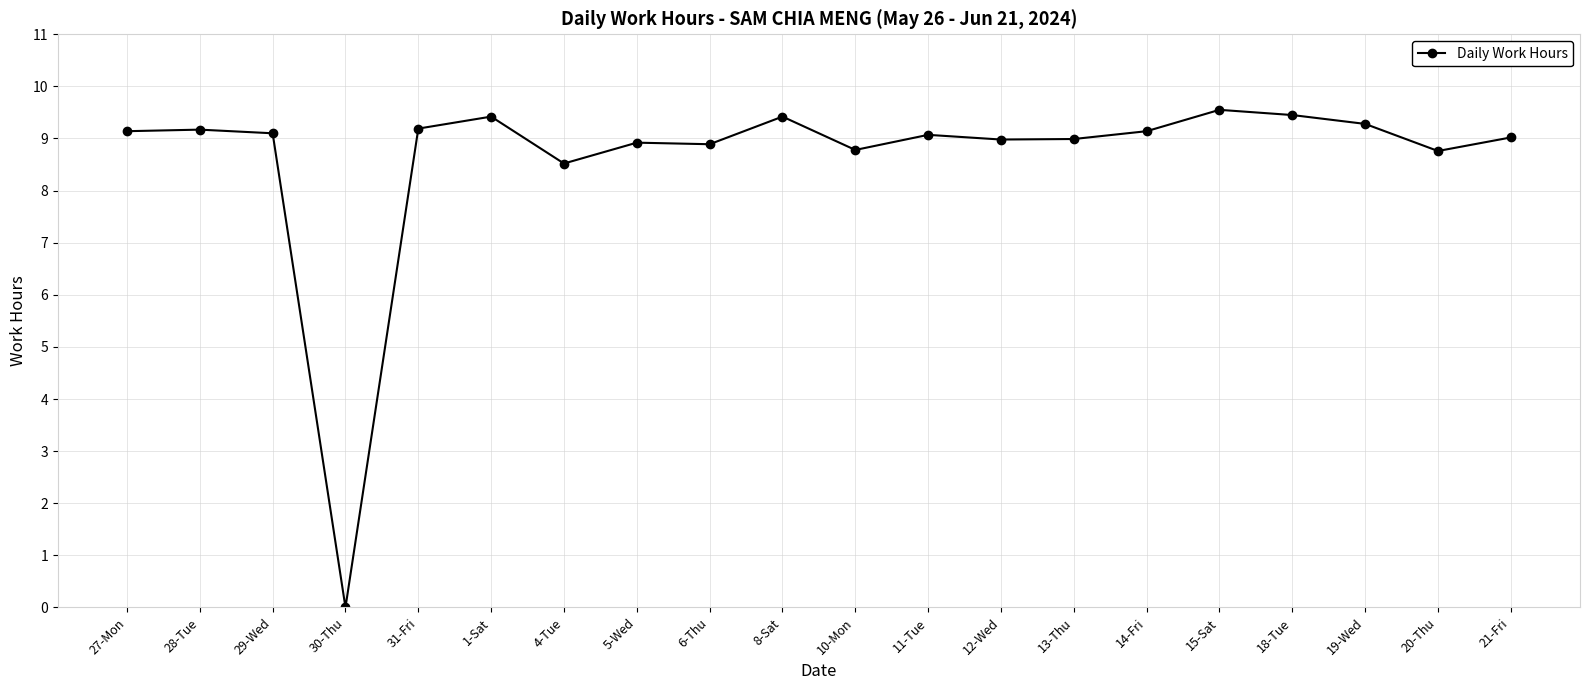

The chart shows a value of 12.2 at 12-Wed. True or false?

False